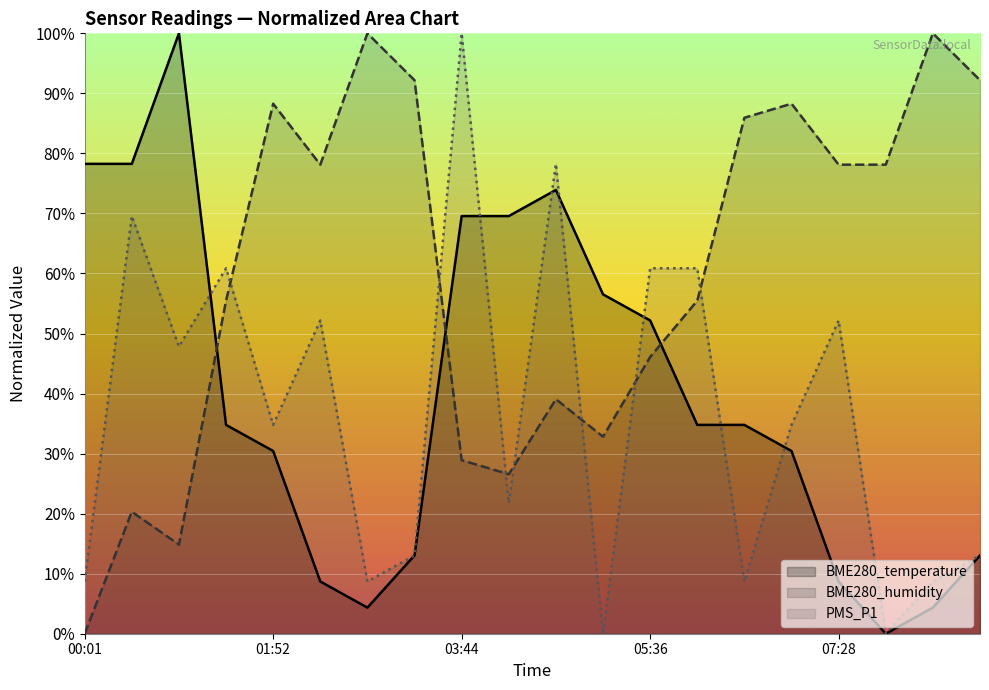

Is the value of BME280_temperature at 00:01 greater than the value of BME280_humidity at 05:36?

Yes